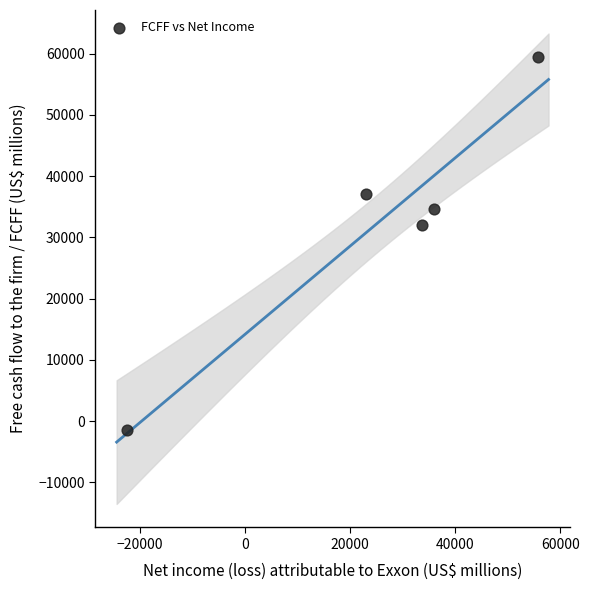

What is the range of X values (max minus min)?

78180